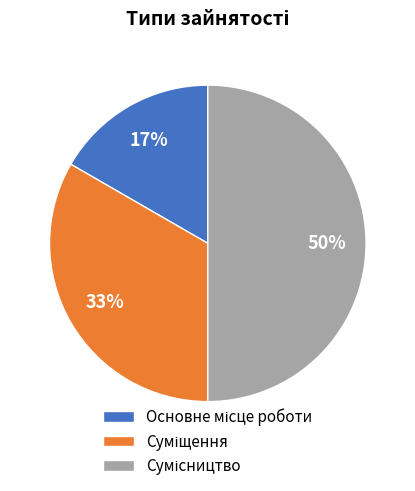

To the nearest percent, what is the average slice percentage?

33%